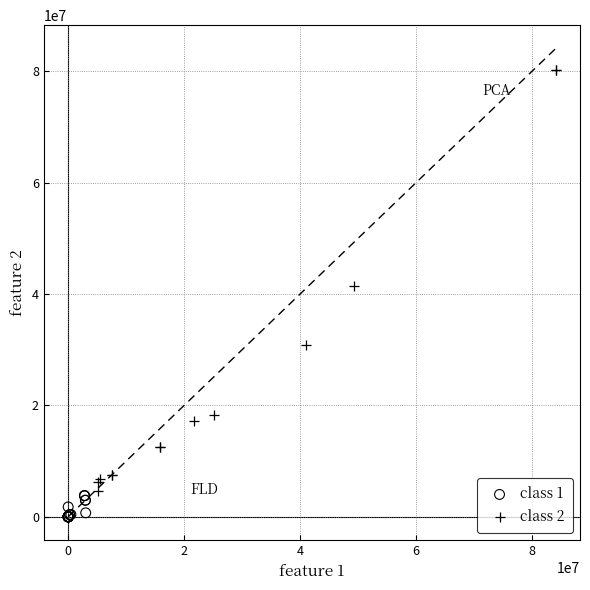

Which series reaches the maximum Y coordinate?

class 2